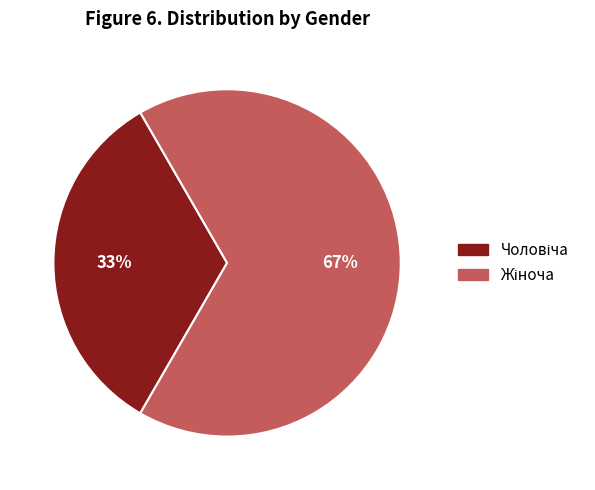

Is there a majority slice in this chart?

Yes